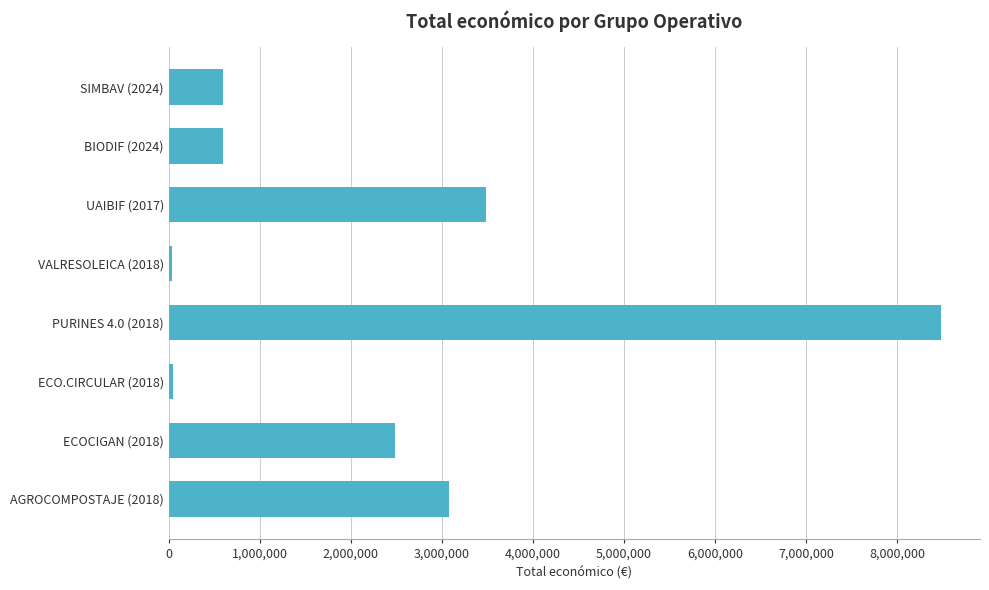

What is the difference between the second highest and second lowest values?

3444173